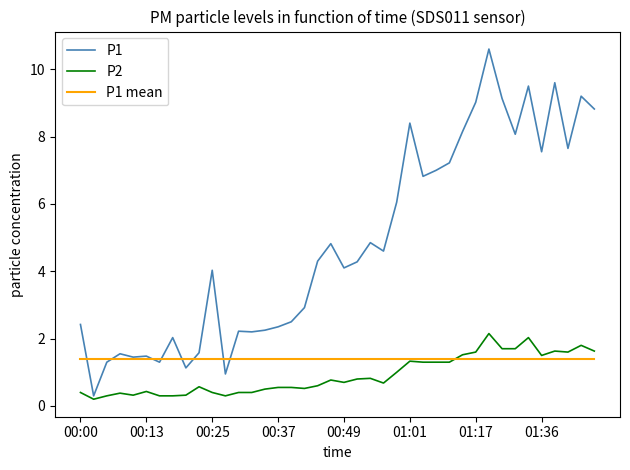

List the series in order of their peak value, lowest first.

P1 mean, P2, P1